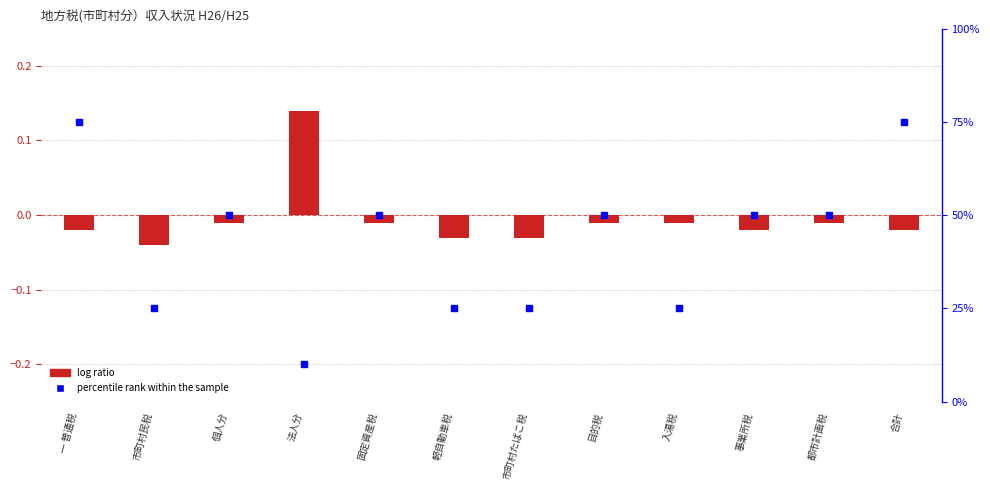

Which series has the largest total across all categories?

percentile rank within the sample